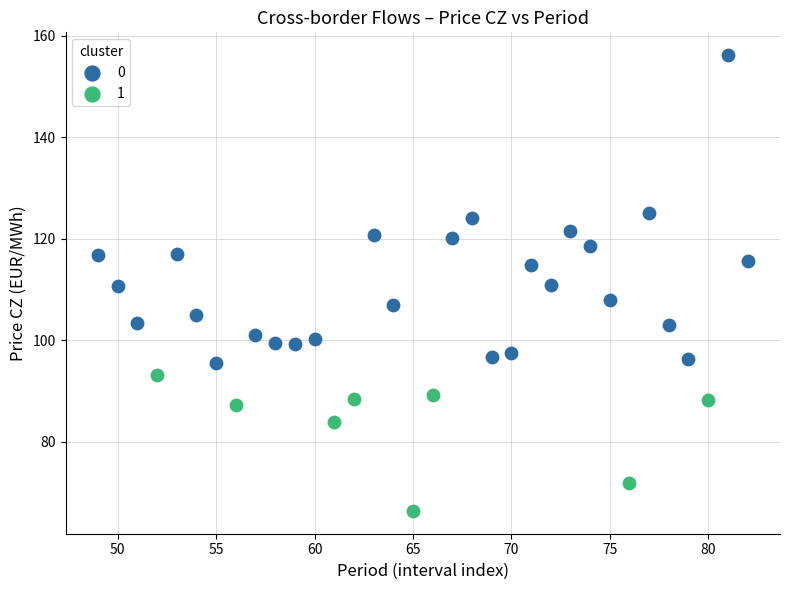

What are all the series names shown in the legend?

0, 1